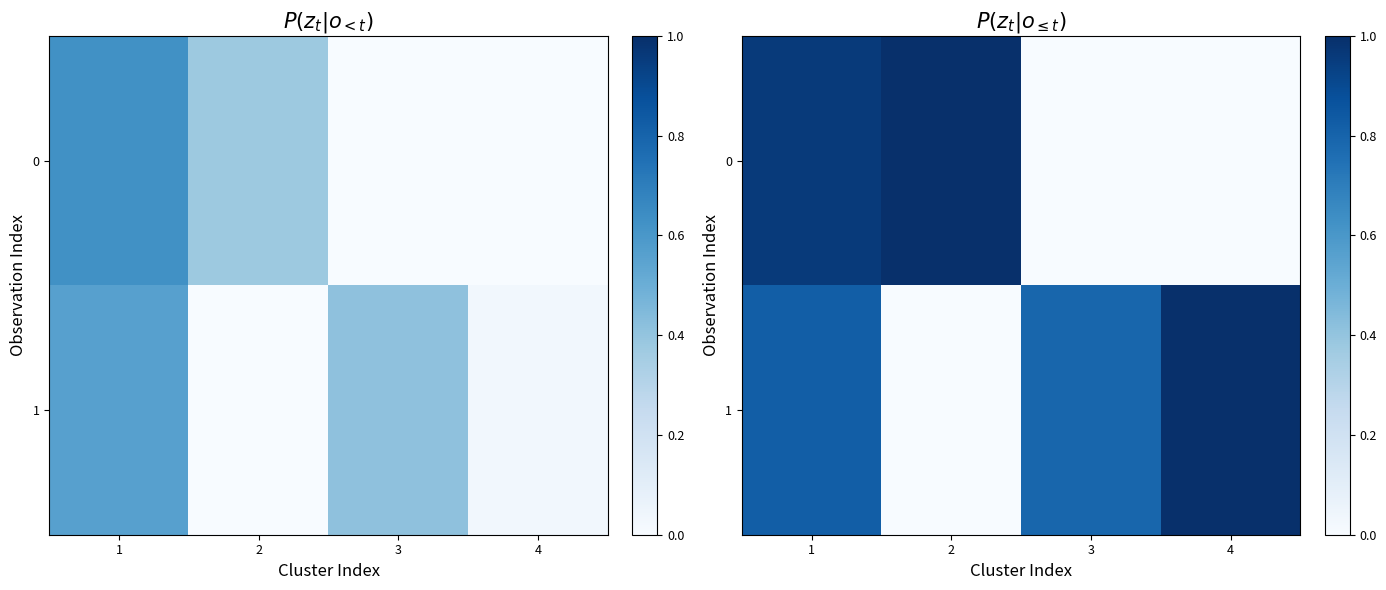

What is the spread (max minus min) of values at 1?

0.1